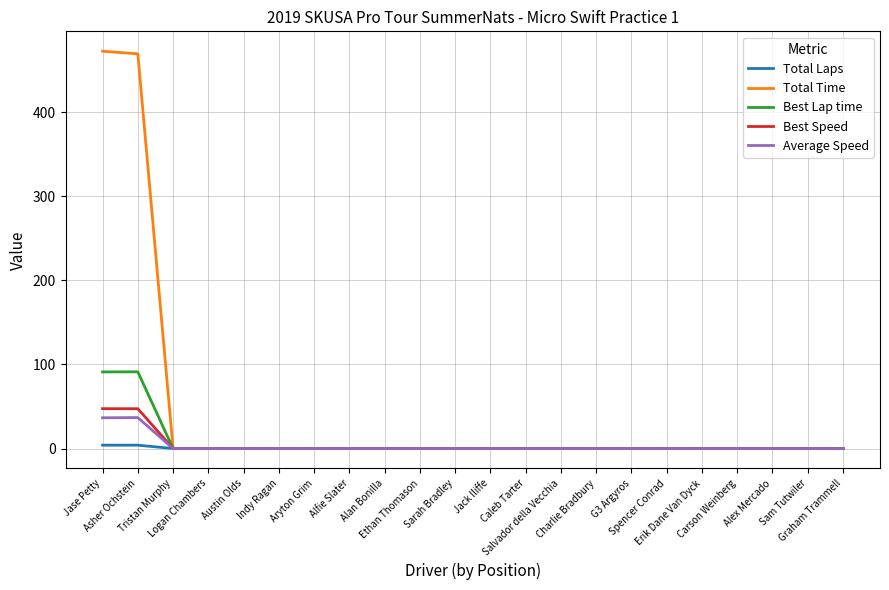

What is the highest value of the Best Lap time series?

91.2